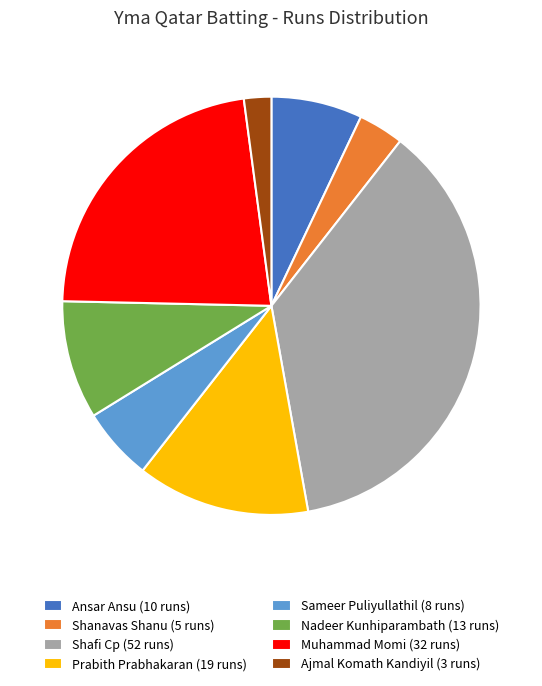

Rank the categories by value from highest to lowest.

Shafi Cp, Muhammad Momi, Prabith Prabhakaran, Nadeer Kunhiparambath, Ansar Ansu, Sameer Puliyullathil, Shanavas Shanu, Ajmal Komath Kandiyil